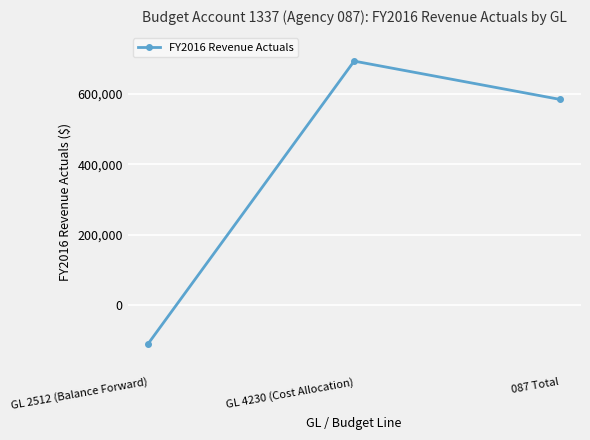

What is the label of the 2nd point from the left?

GL 4230 (Cost Allocation)